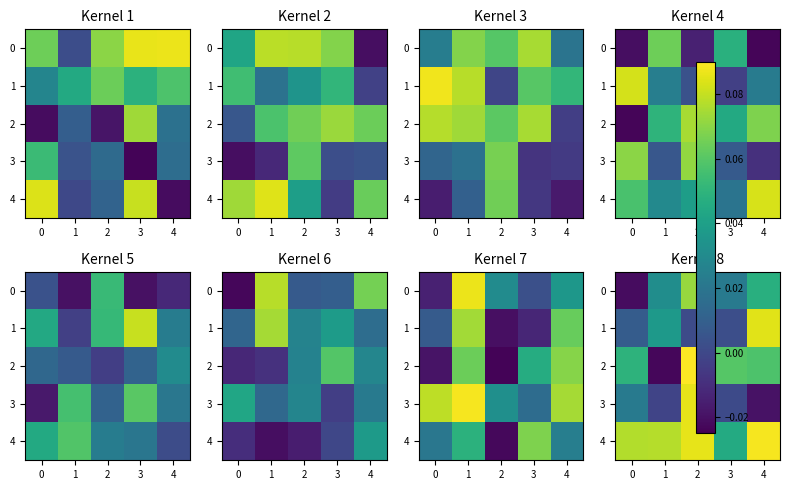

At which category is the sum across all series the highest?

2